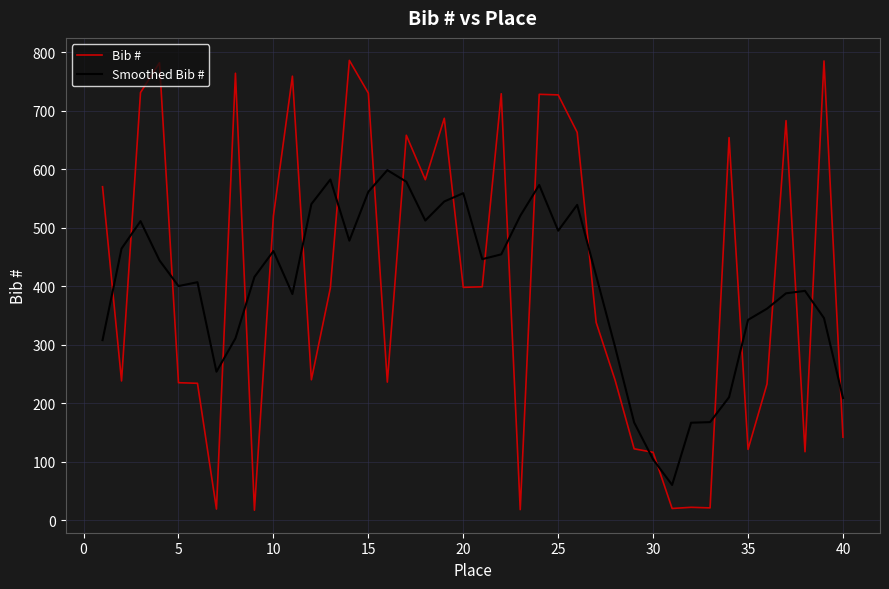

Rank the series by their maximum value, from lowest to highest.

Smoothed Bib #, Bib #